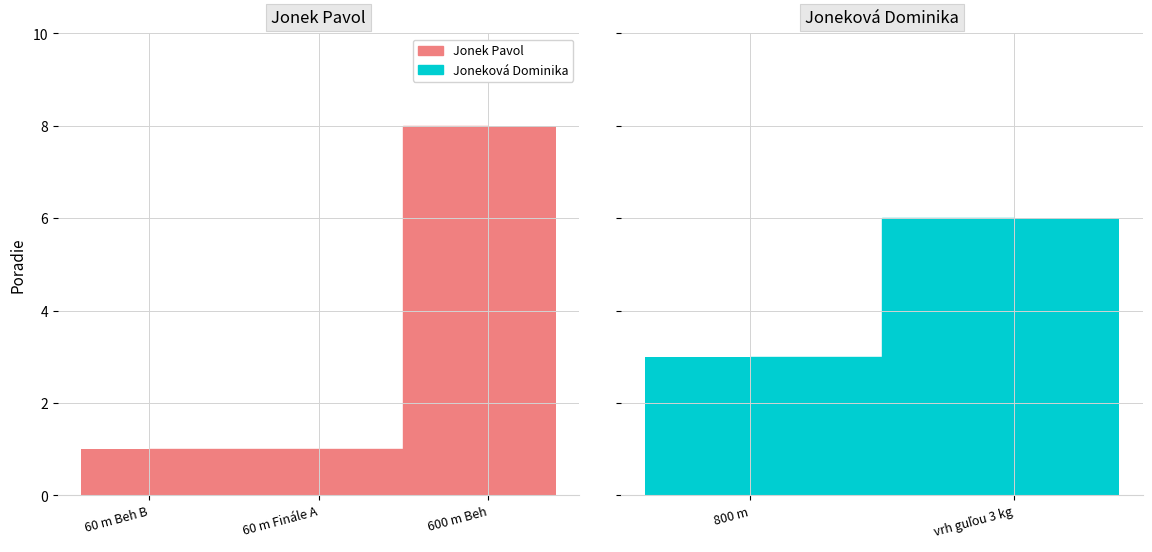

Which has a higher value, 60 m Beh B or 600 m Beh?

600 m Beh